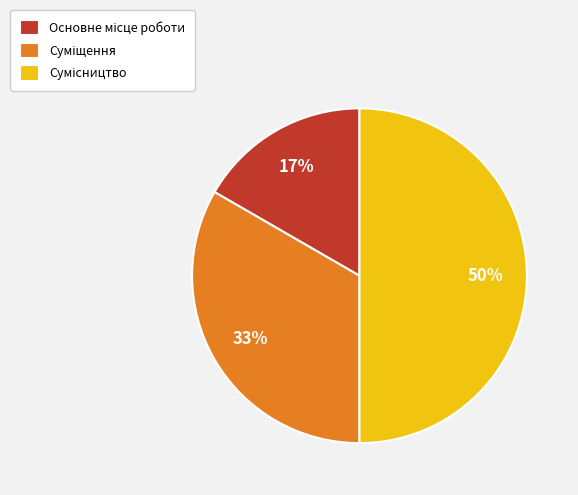

To the nearest percent, what is the average slice percentage?

33%